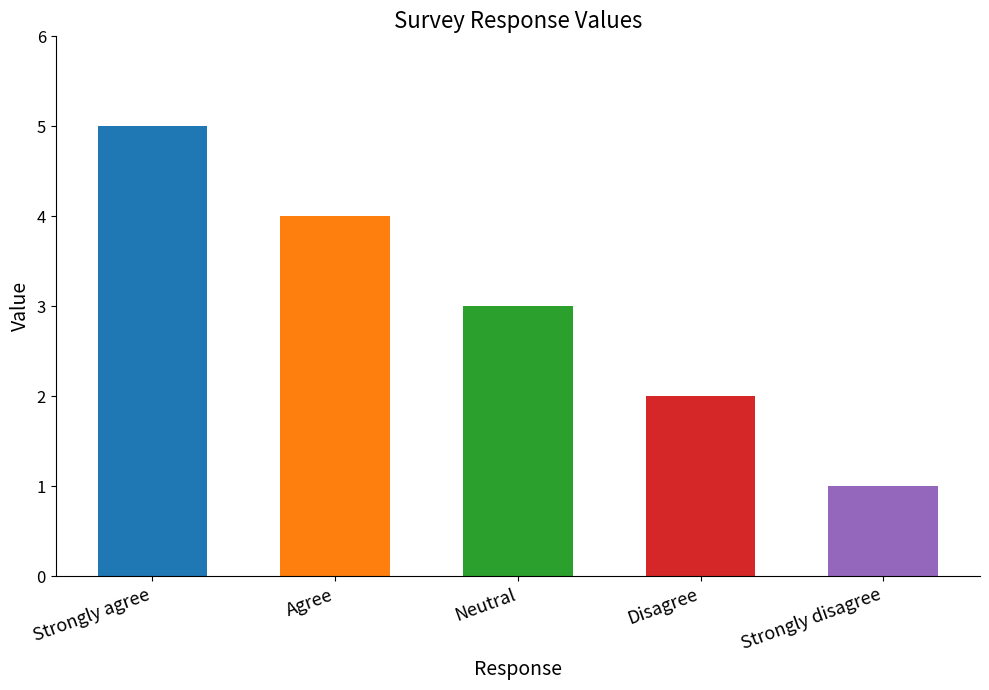

Read the value at Agree.

4